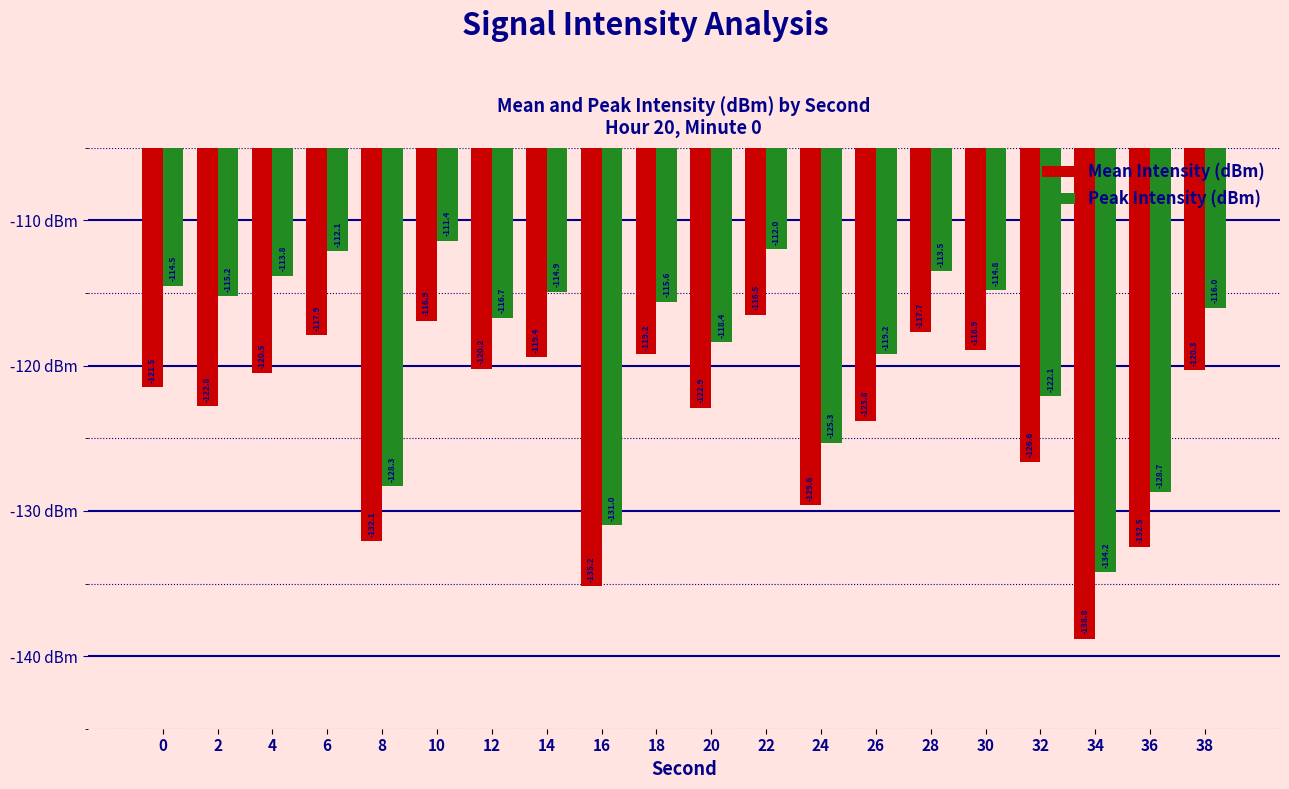

Which series has the widest spread of values?

Peak Intensity (dBm)